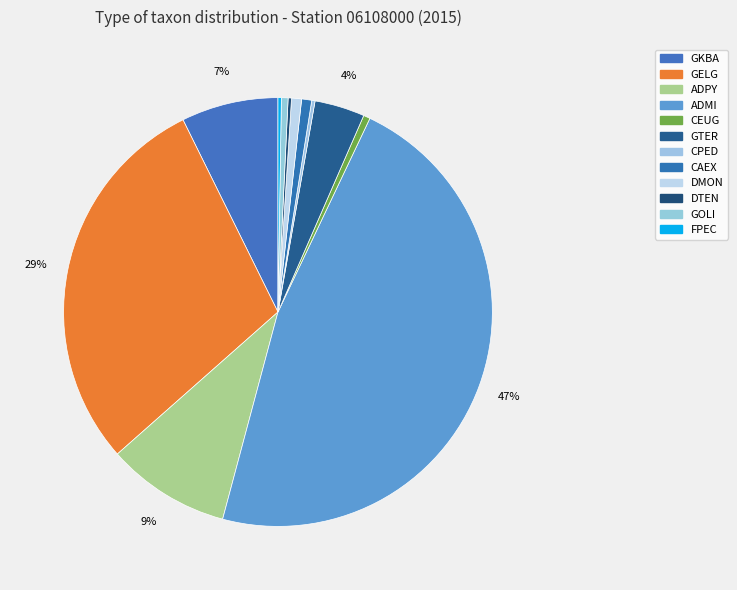

What percentage is the CEUG slice, to the nearest percent?

1%